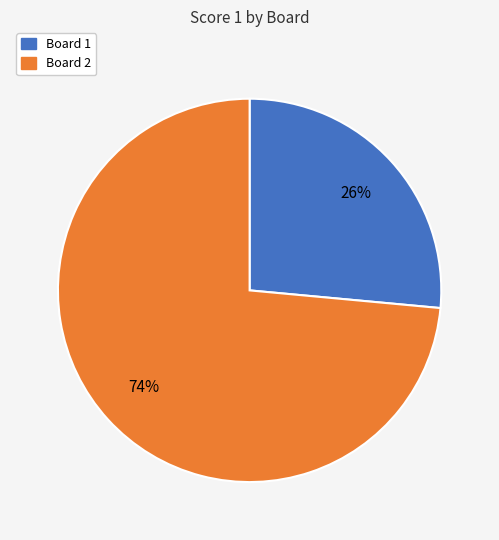

Between Board 2 and Board 1, which is larger?

Board 2